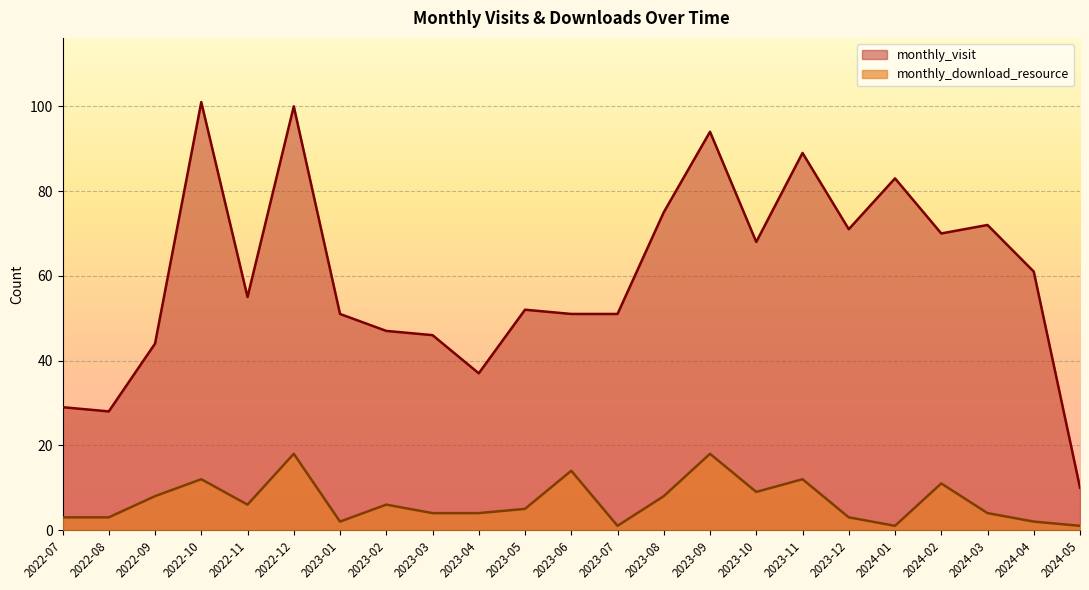

What is the maximum value for monthly_visit?

101